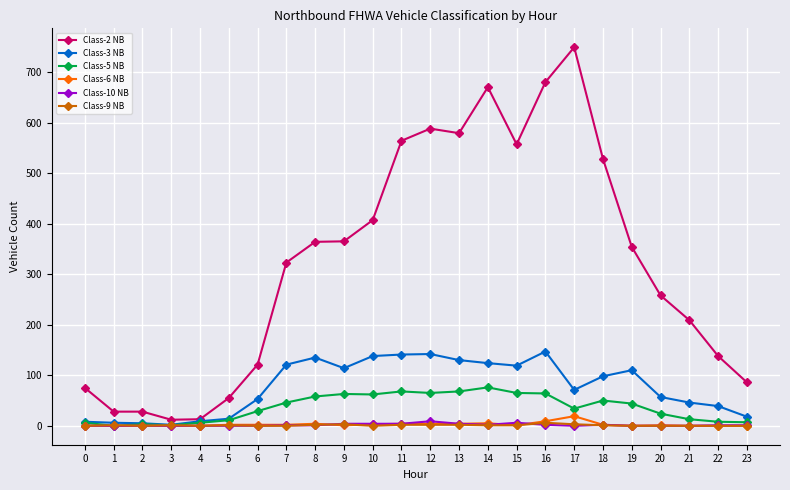

What is the total value across all series at 11?

783